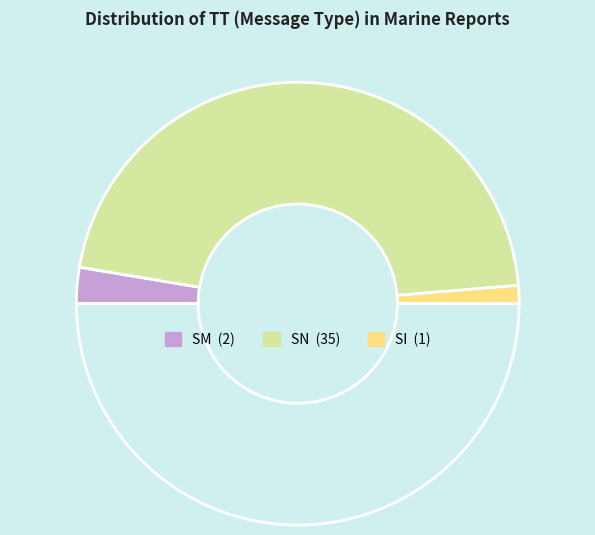

Count the number of slices in the pie.

4